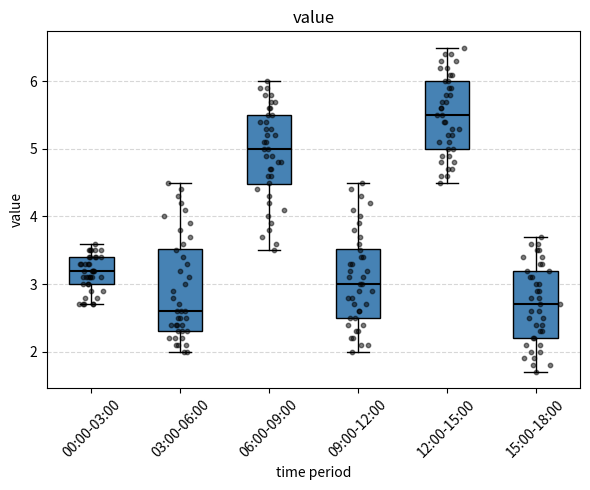

Which box is the tallest, from its lower edge to its upper edge?

03:00-06:00